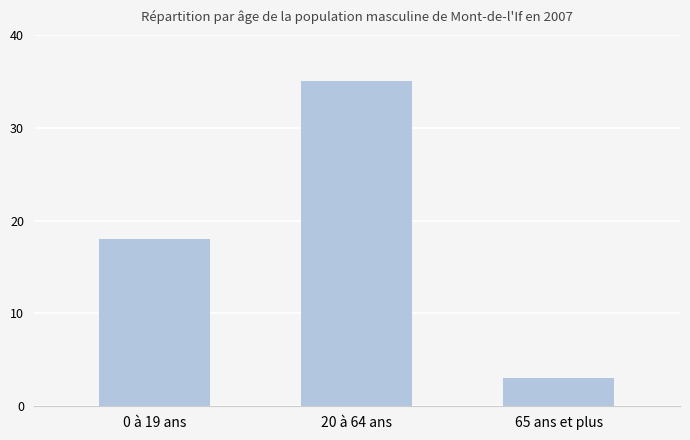

What is the value of the 2nd bar from the left?

35